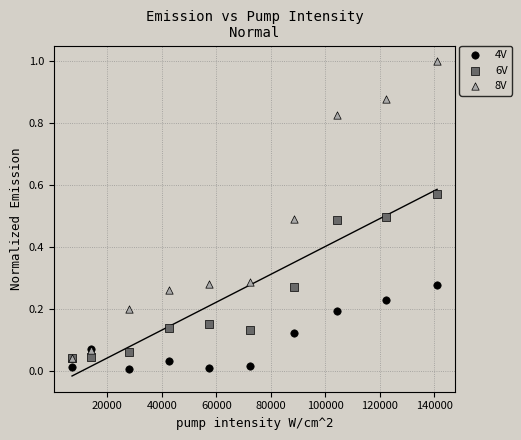

Which series contains the lowest Y value?

4V